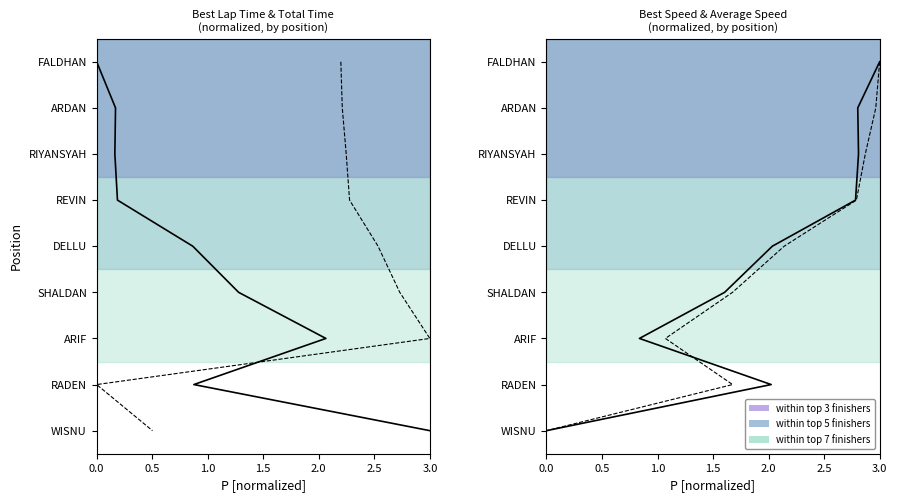

Is this an area chart (filled region under the line)?

No